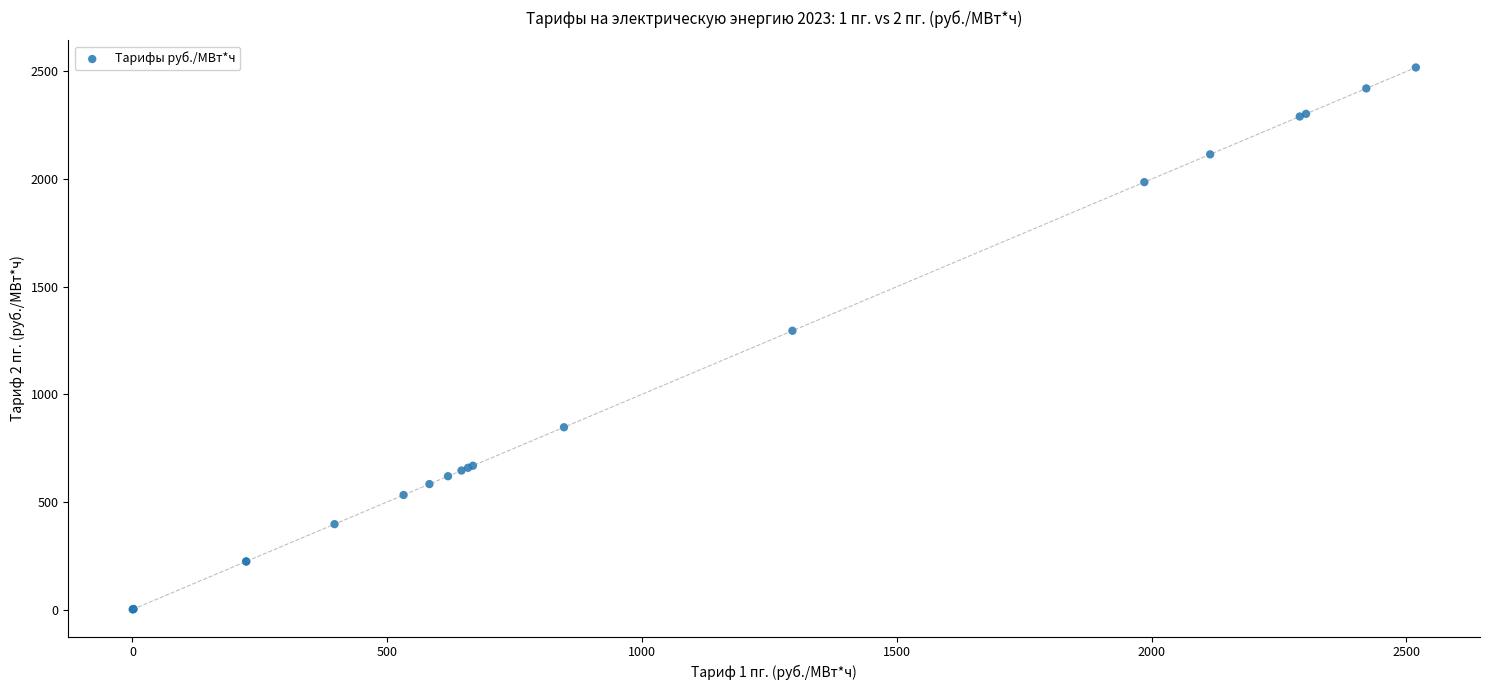

What Y value in the scatter plot is closest to 1259?

1295.1